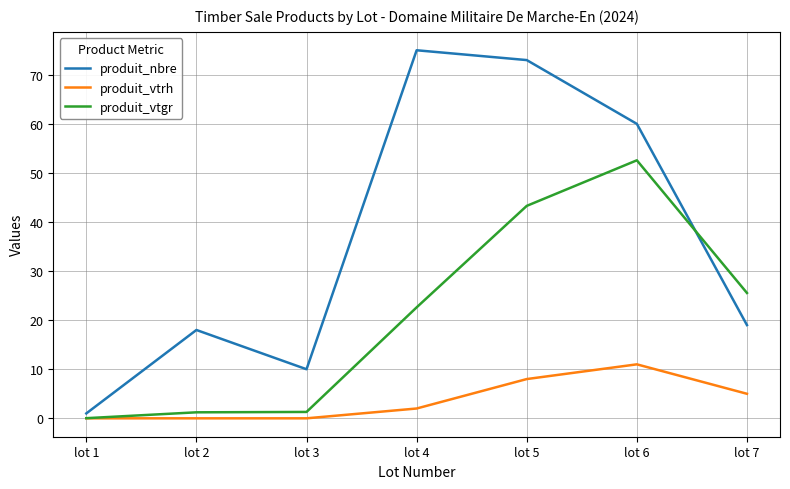

What is the greatest value displayed?

75.0